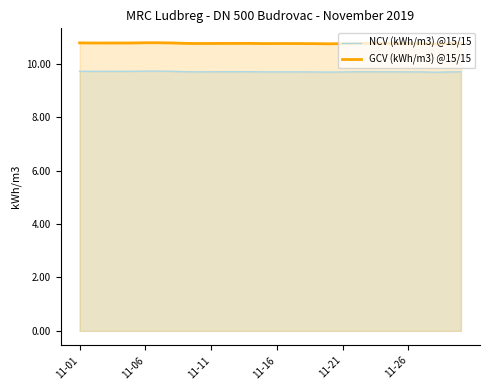

What is the smallest value displayed?

9.7